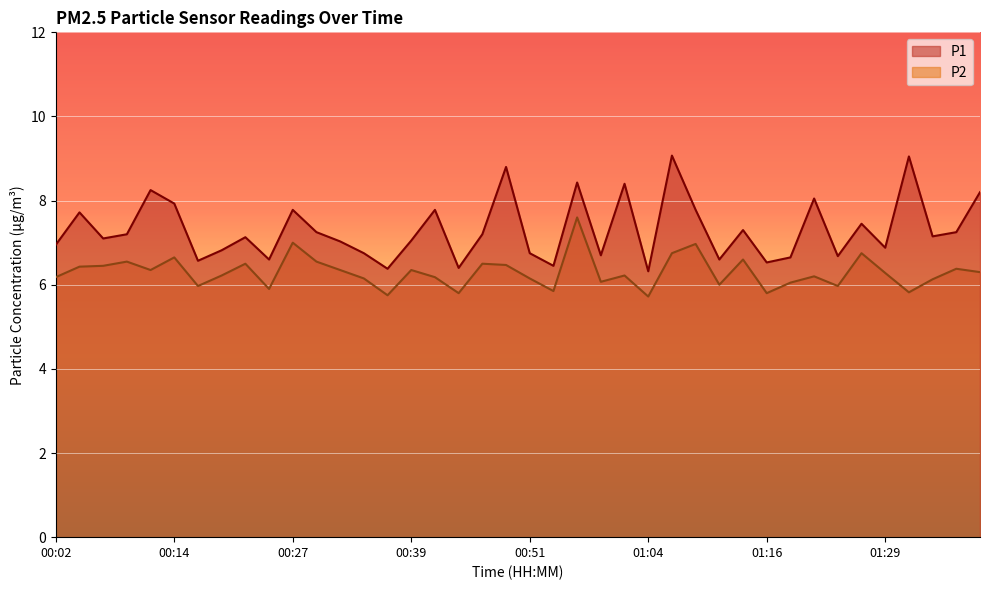

What is the value of the P2 point at the 25th from the left?

6.2